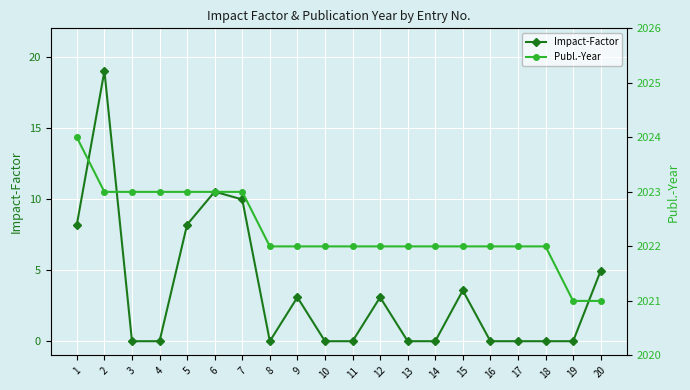

What are all the series names shown in the legend?

Impact-Factor, Publ.-Year